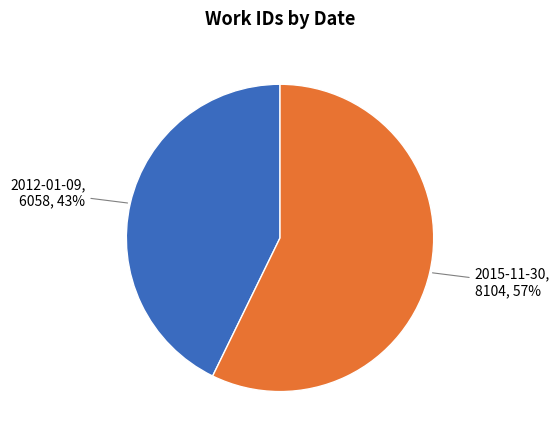

Do 2015-11-30 and 2012-01-09 together represent more than half of the pie?

Yes